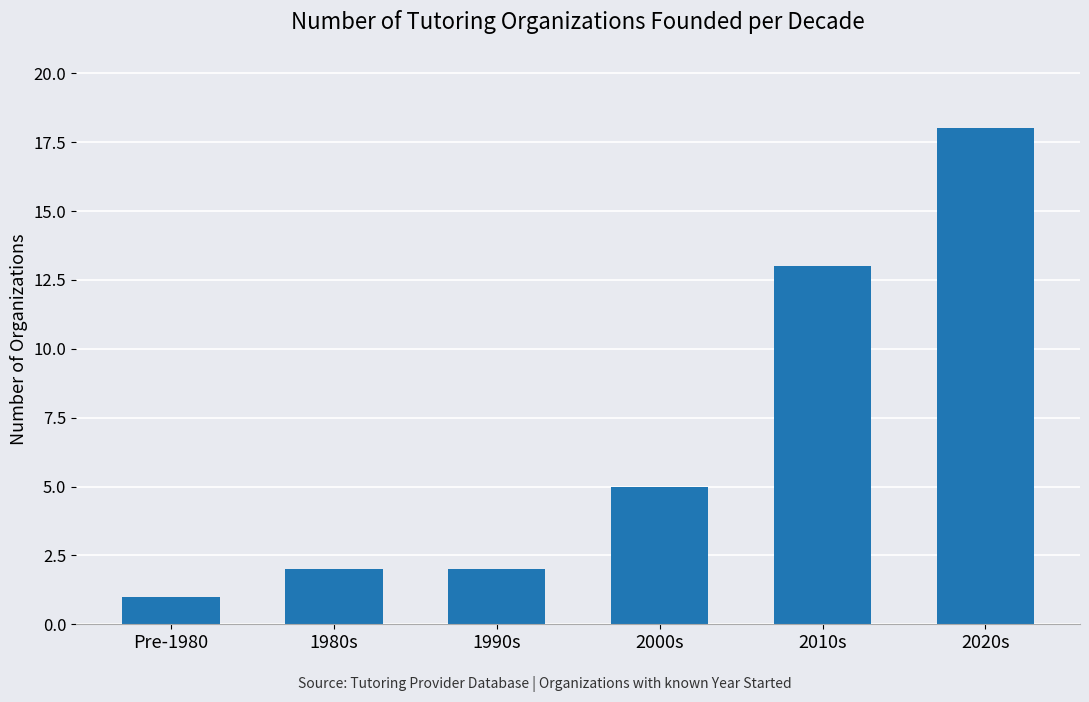

At which category does the chart reach its minimum across all series?

Pre-1980